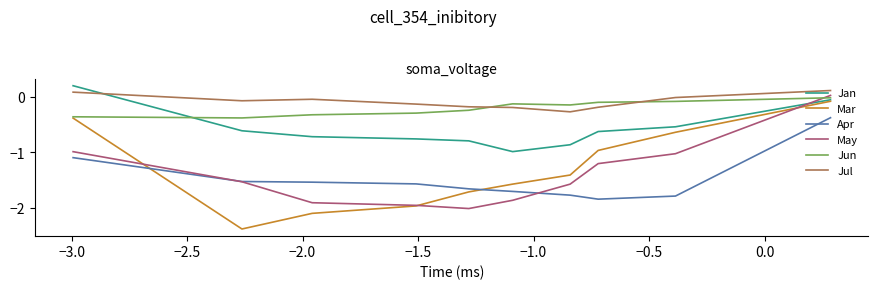

How many values in the Jan series are below 0?

9